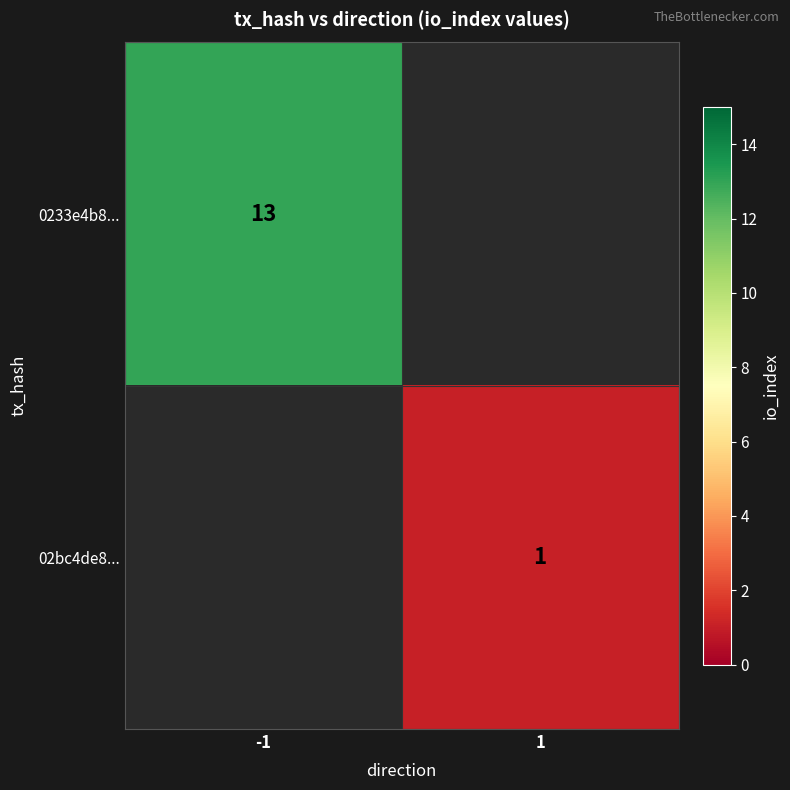

The 0233e4b8... series shows 18 at -1. True or false?

False